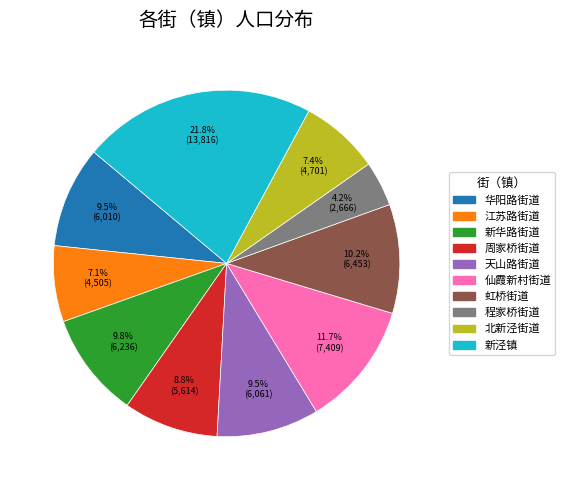

Is it true that 新泾镇 is 30% of the pie?

False